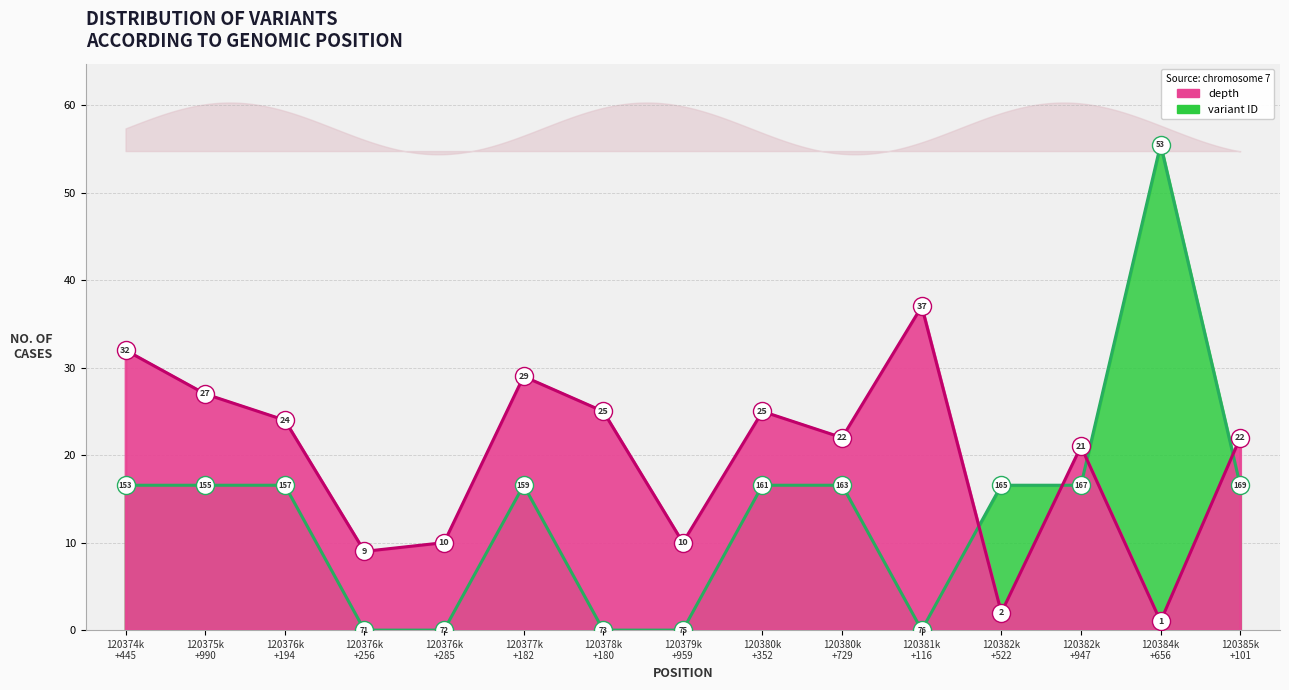

List the series in order of their overall mean, lowest first.

variant ID, depth